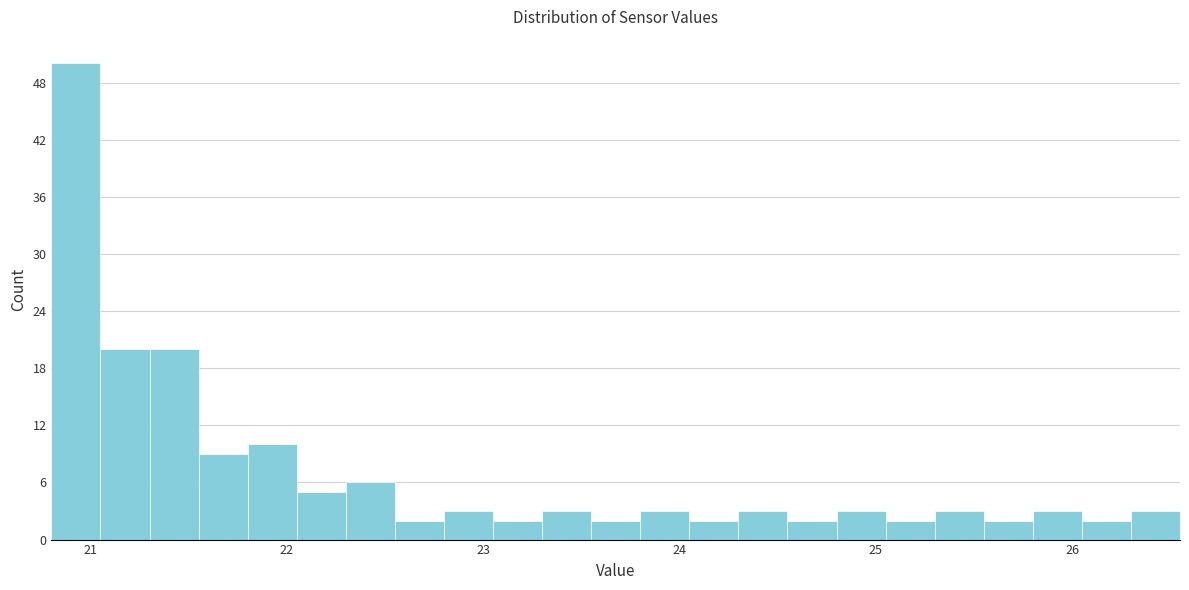

Read against the x-axis, roughly where is the centre of the tallest bar?

20.9